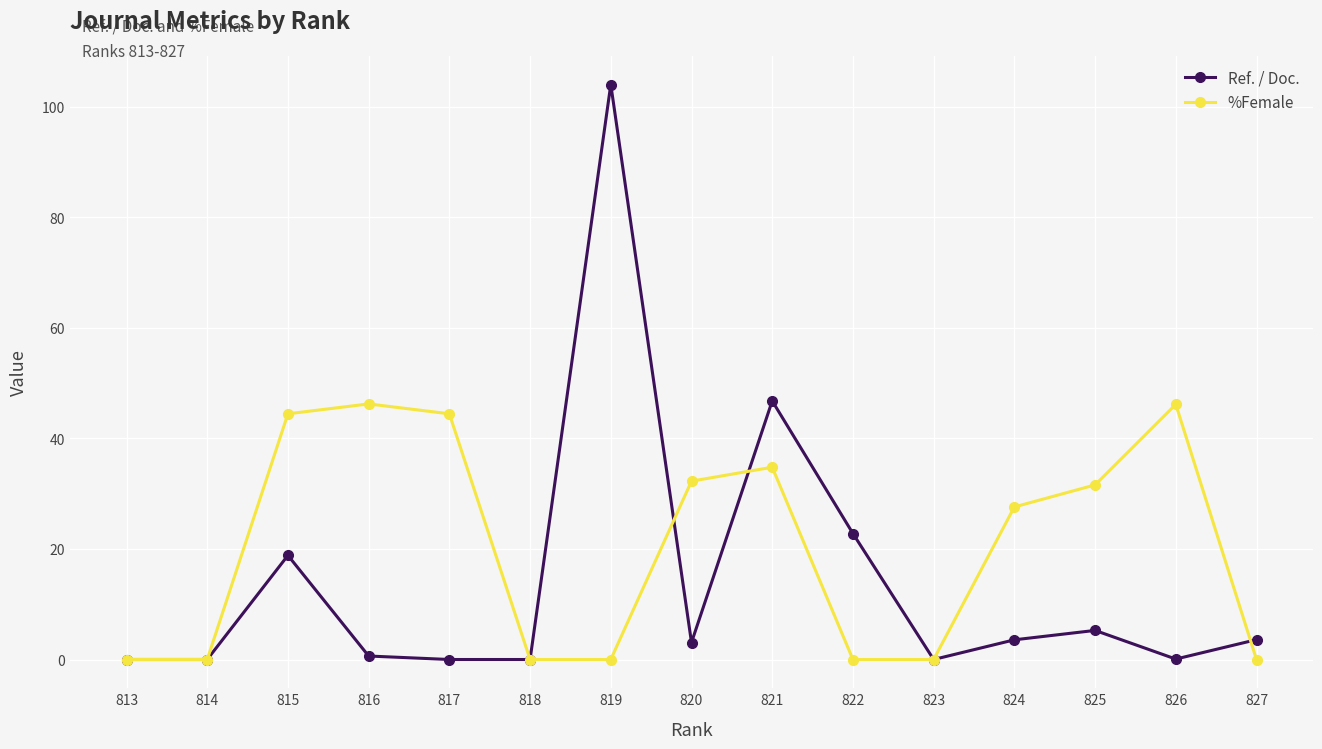

Which series has the largest range (max minus min)?

Ref. / Doc.